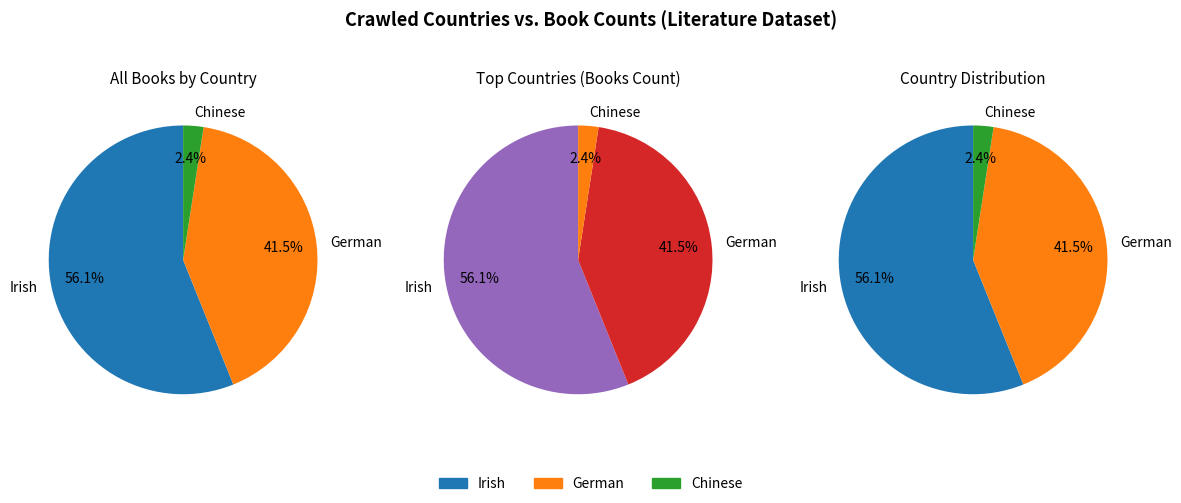

What is the total percentage of Irish and German?

97.5%